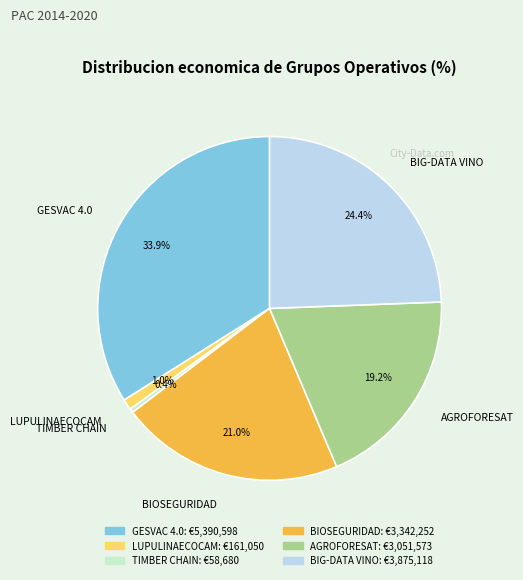

Combined, do TIMBER CHAIN and LUPULINAECOCAM account for over 50%?

No